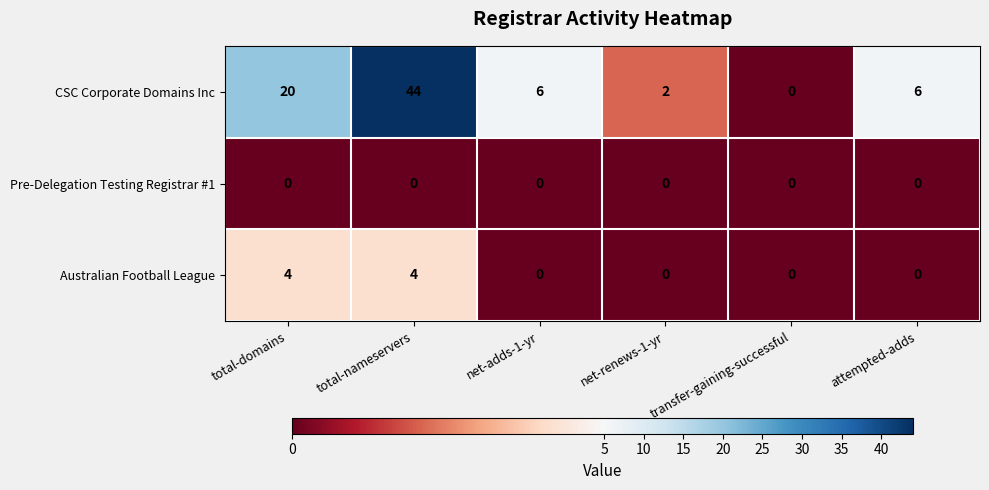

Which series changed the most between total-nameservers and net-renews-1-yr?

CSC Corporate Domains Inc